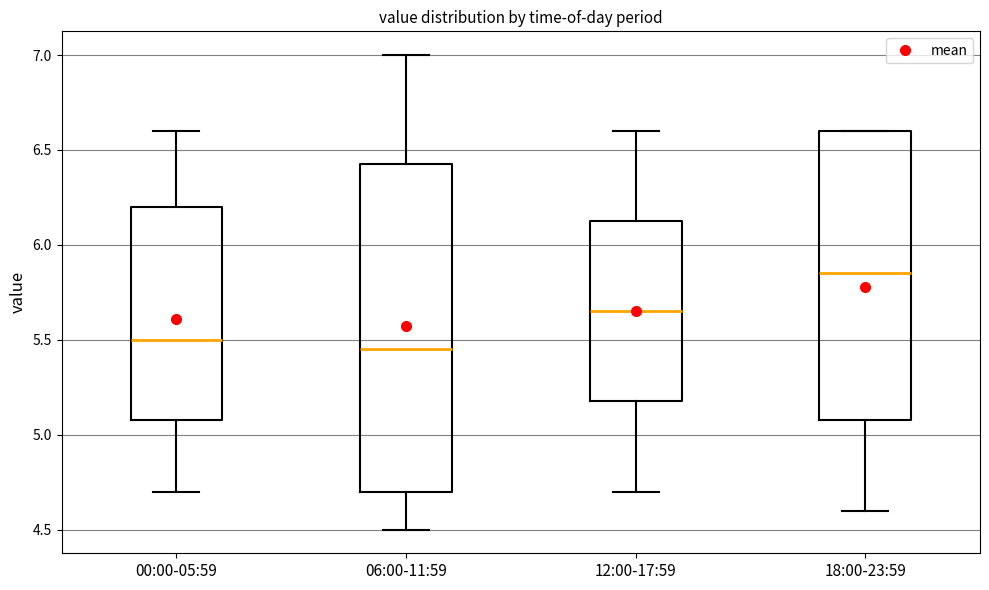

Which box has the highest median line?

18:00-23:59